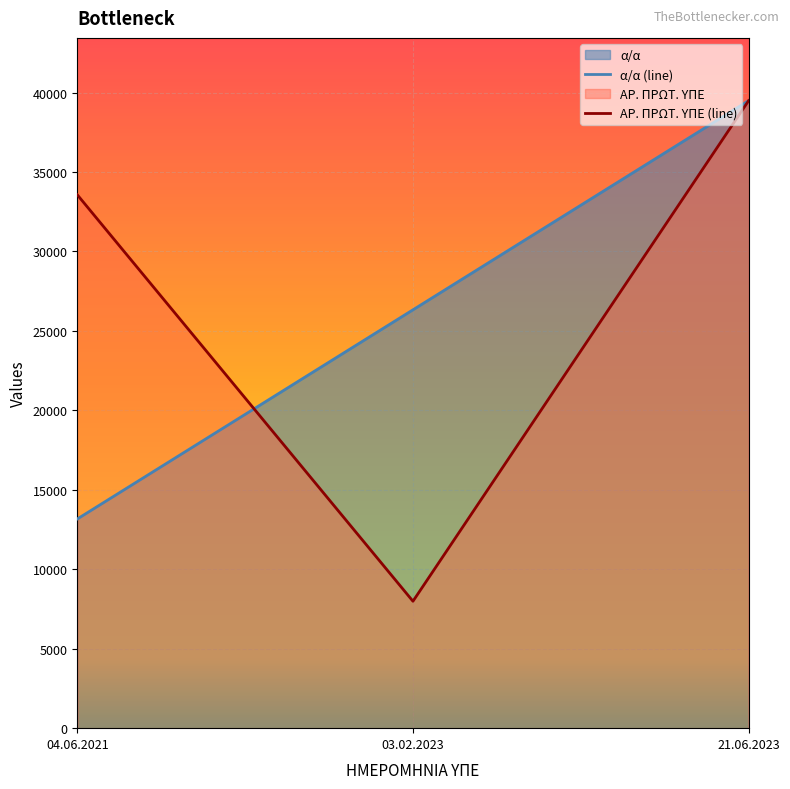

The α/α (line) series shows 39491.0 at 21.06.2023. True or false?

True